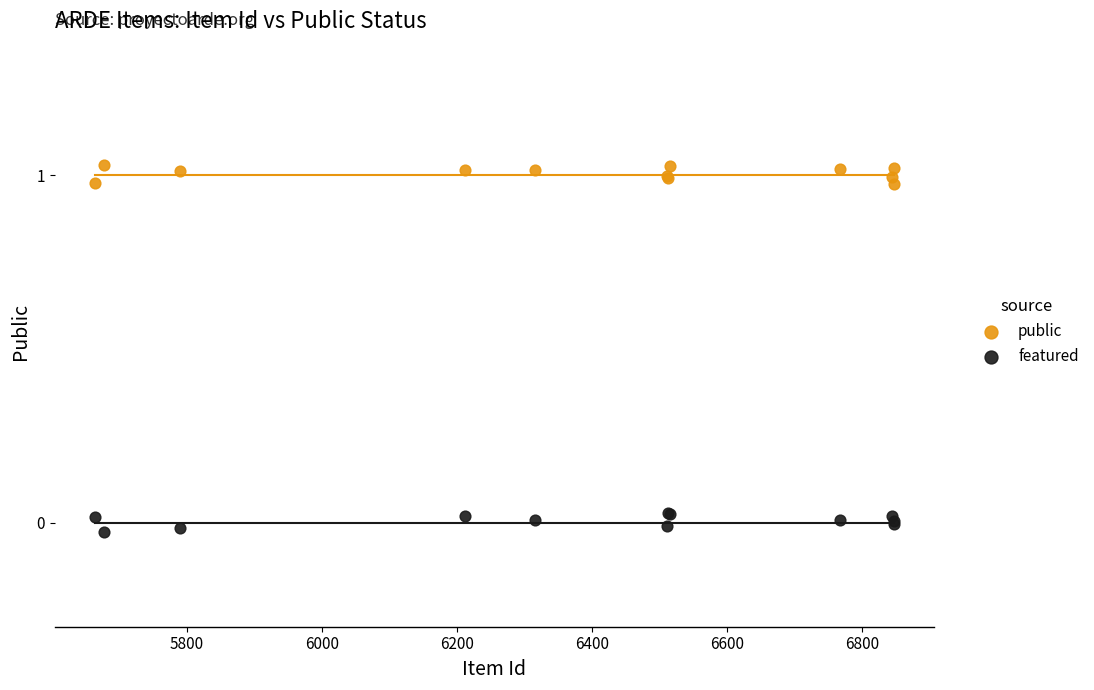

Which series contains the lowest Y value?

featured